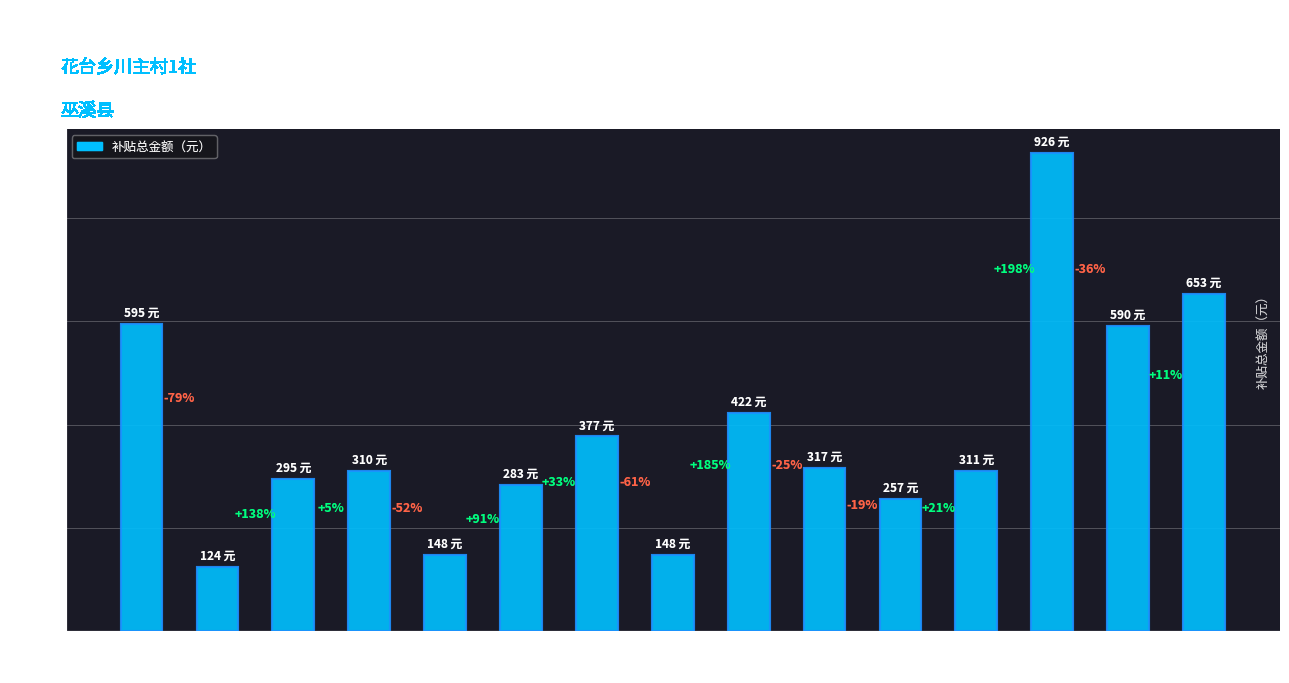

How many bars are there in total?

15